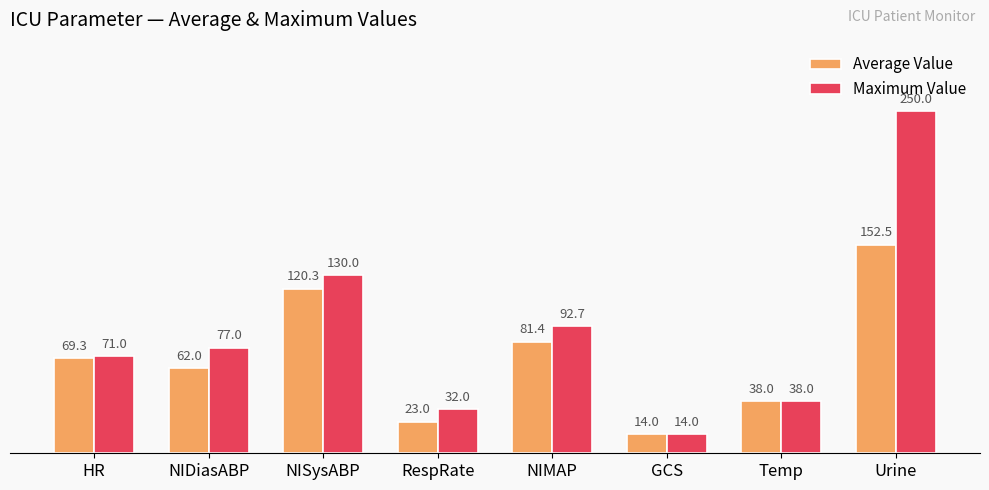

What is the average value of the Maximum Value series?

88.1